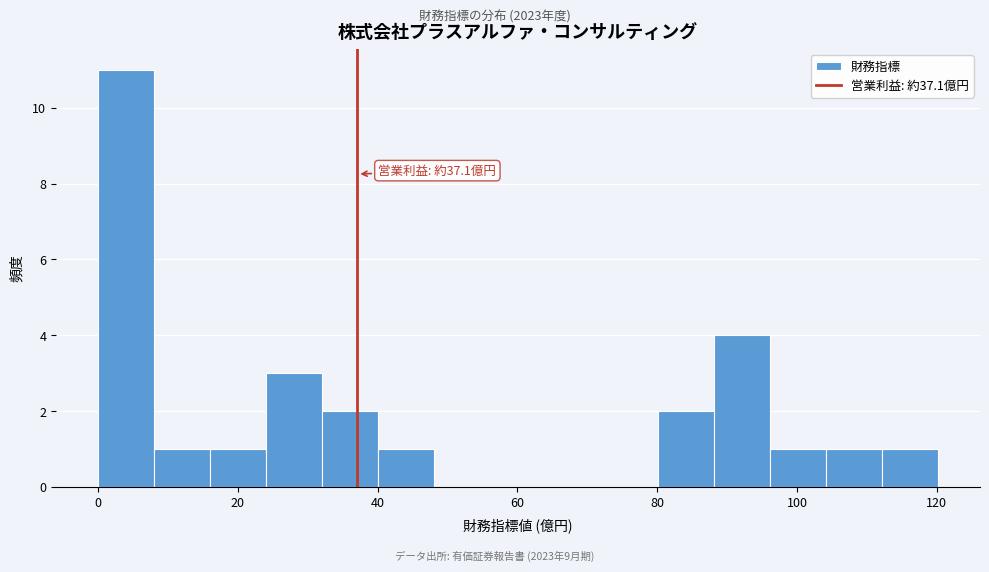

Which range on the x-axis has the tallest bar?

0 to 8